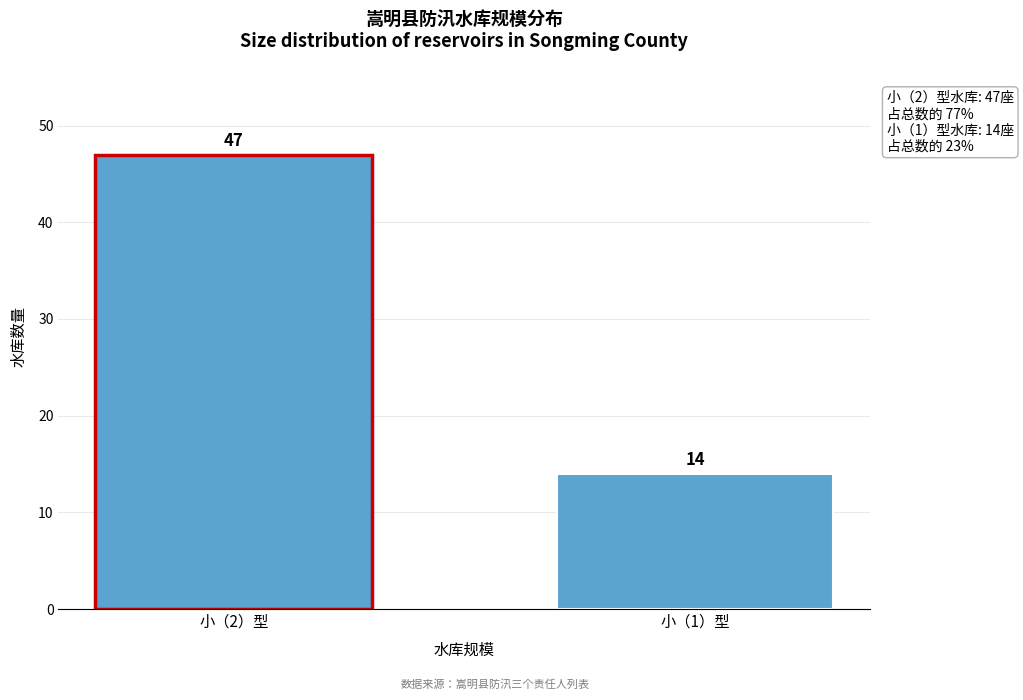

Reading left to right, transcribe all the data shown in this chart.

小（2）型=47	小（1）型=14